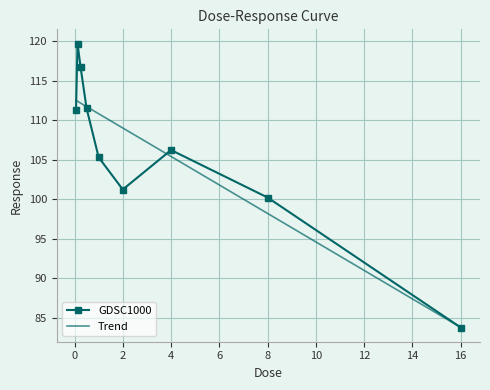

What is the minimum value shown in the chart?

83.8